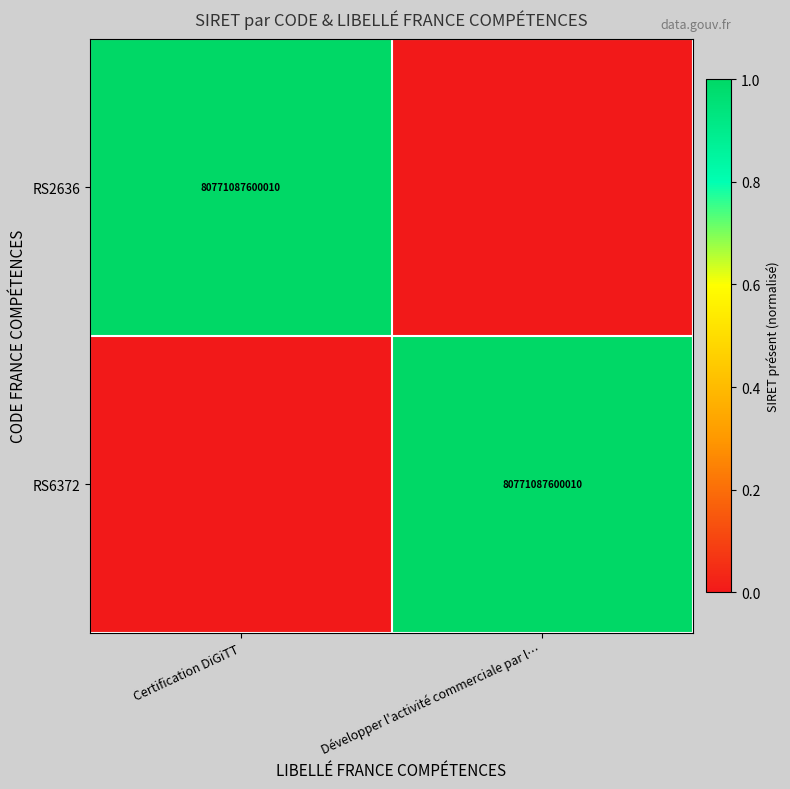

The value of RS6372 at Développer l'activité commerciale par l… is 115243222835342. True or false?

False